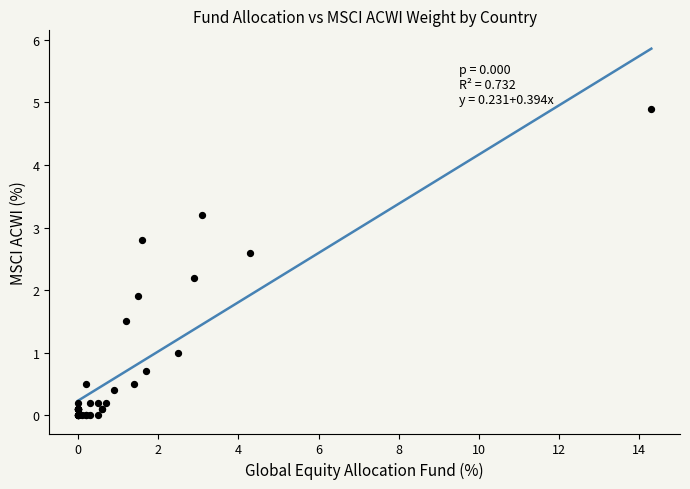

What Y value in the scatter plot is closest to 2?

1.9